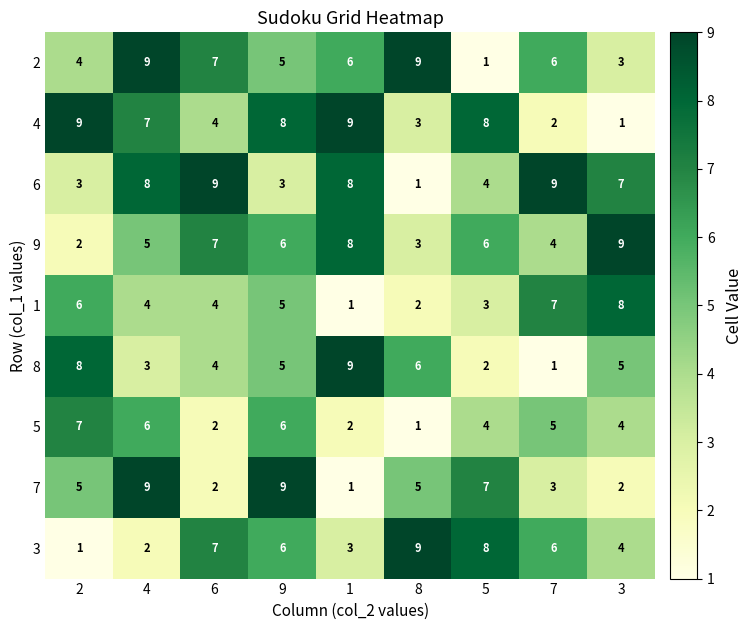

Read the 7 value at 2.

5